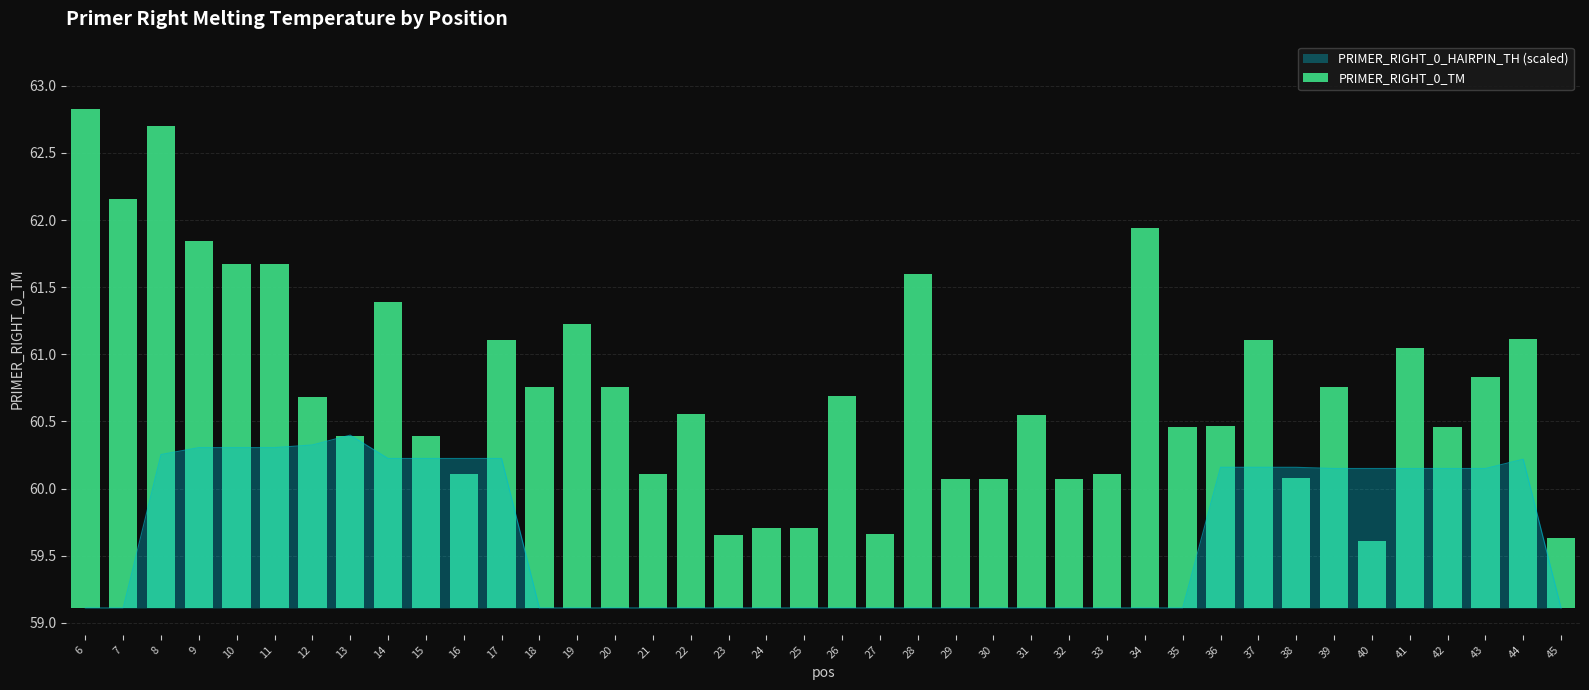

What is the minimum value for PRIMER_RIGHT_0_HAIRPIN_TH (scaled)?

59.1